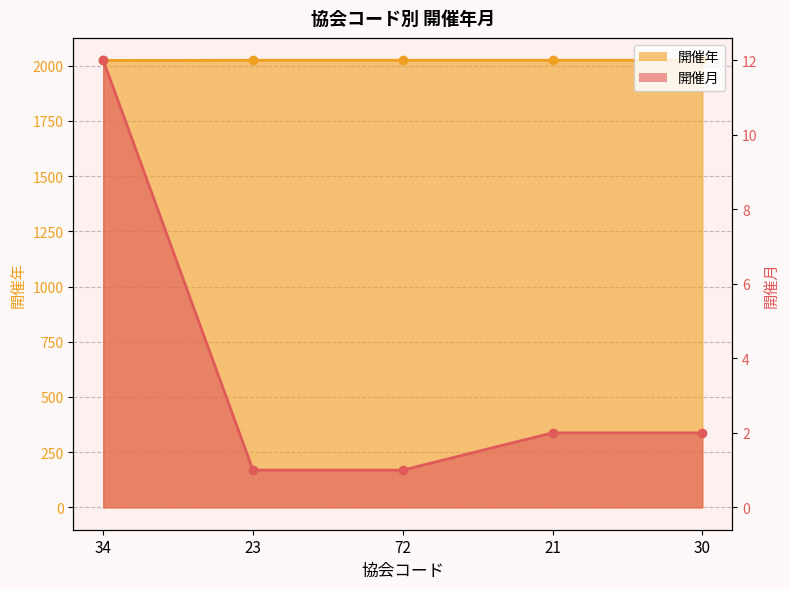

At which category is the sum across all series the highest?

34